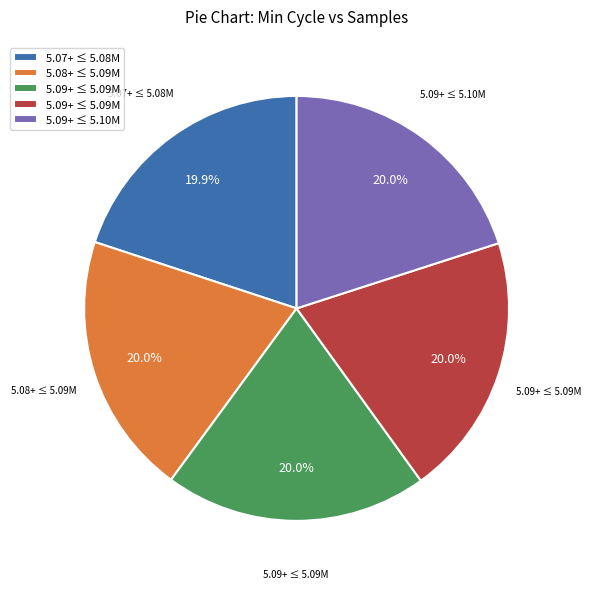

Is there any slice that represents more than half of the pie?

No